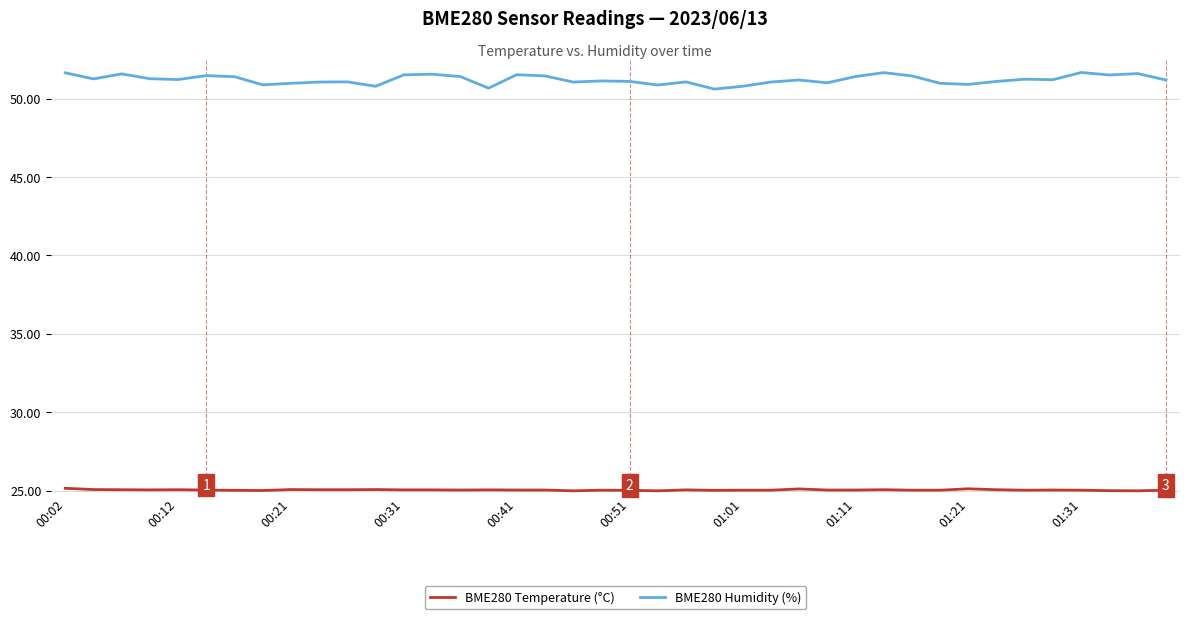

Rank the series by their maximum value, from highest to lowest.

BME280 Humidity (%), BME280 Temperature (°C)